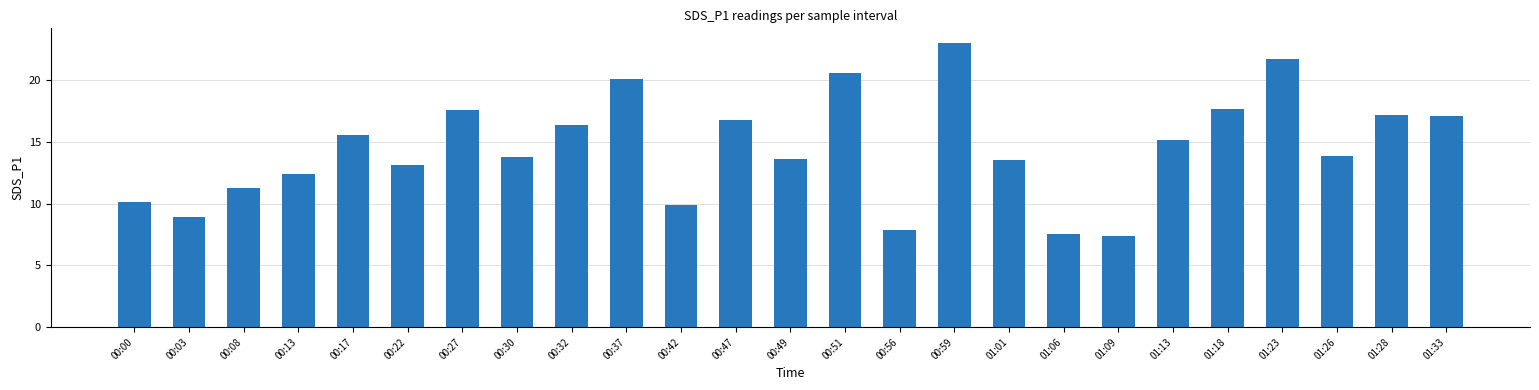

Approximately how many times larger is the value at 00:49 compared to 01:09?

1.8